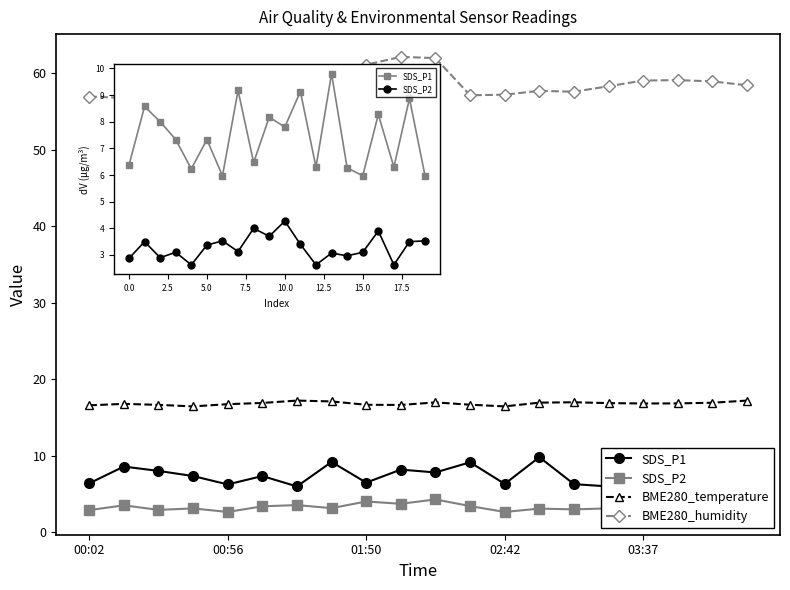

True or false: SDS_P2 and SDS_P1 cross at least once.

False